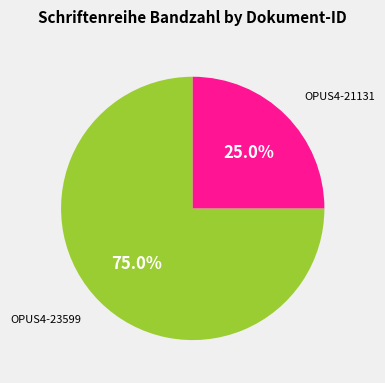

Is there any slice that represents more than half of the pie?

Yes